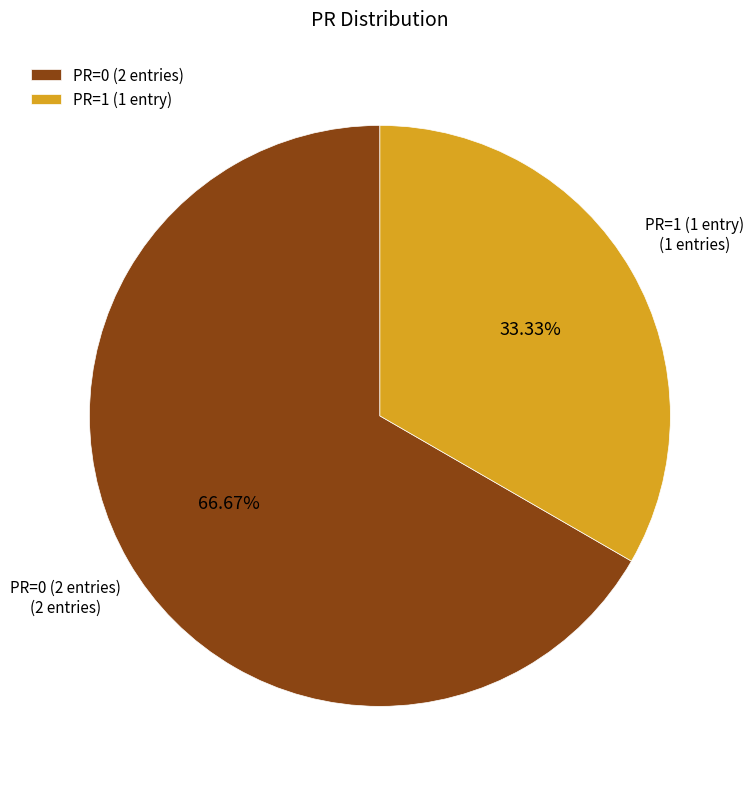

What is the ratio of the value at PR=1 (1 entry) to the value at PR=0 (2 entries)?

0.5